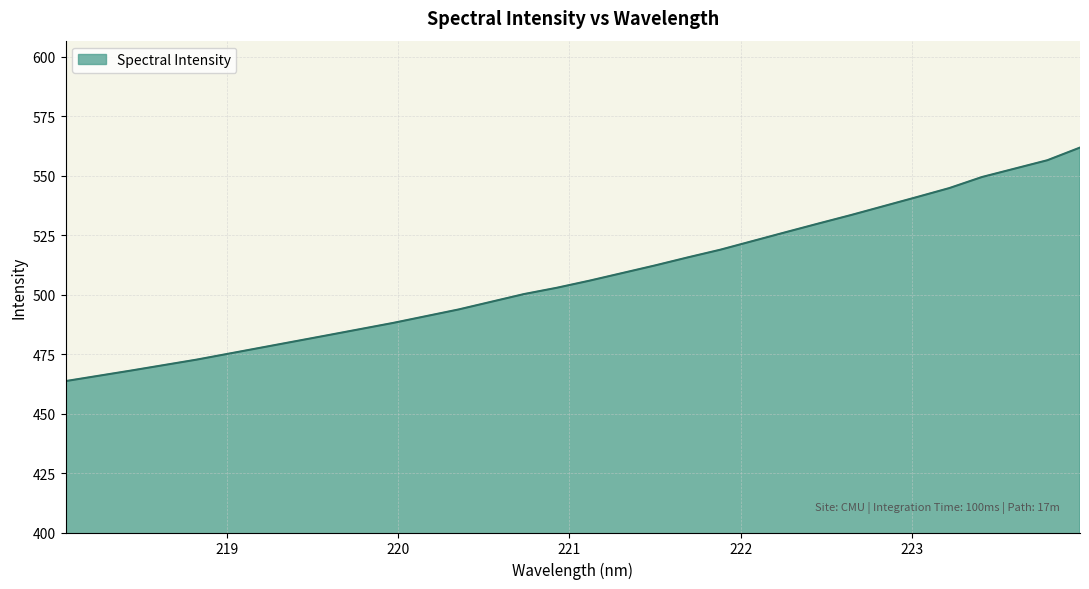

How many values are below 515?

10